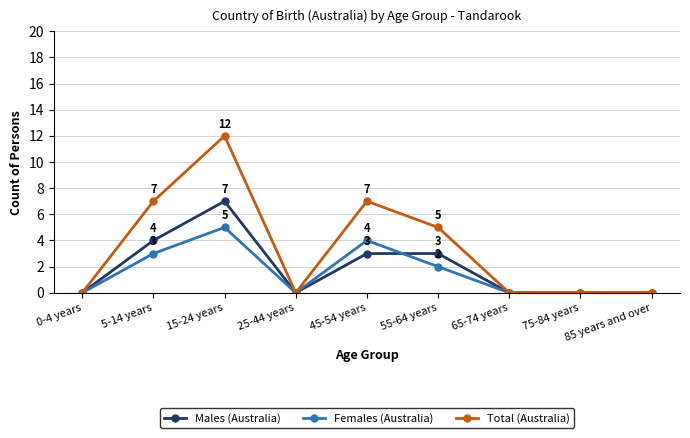

What is the difference between the maximum and second lowest values in the Total (Australia) series?

12